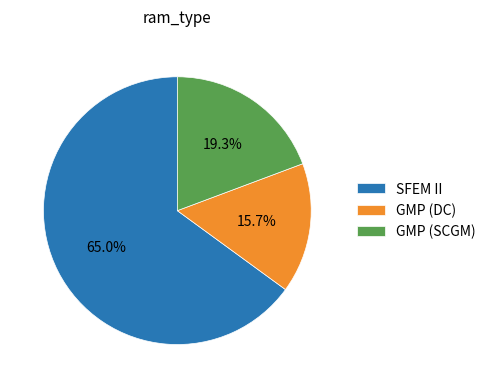

Count the number of slices in the pie.

3